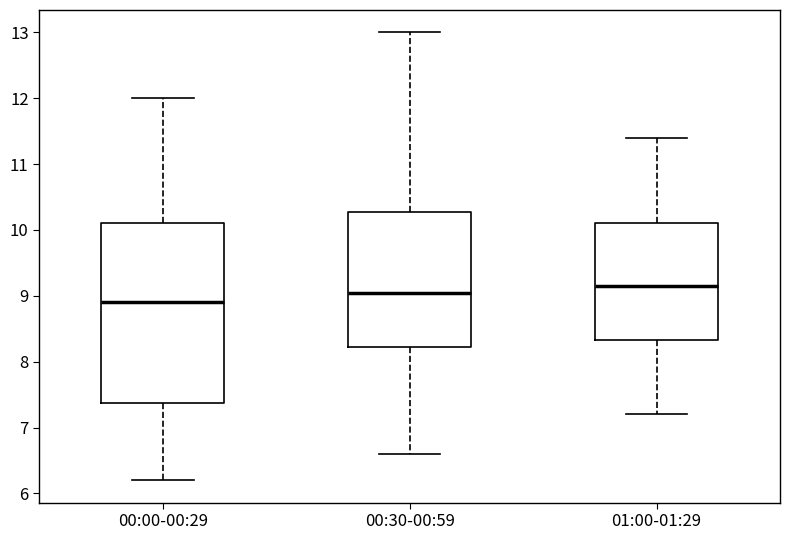

Reading left to right, read every box against the y-axis: the position of its median line, the range the box covers, and the ends of its whiskers. The values are not printed on the chart, so give them approximately, as read against the axis.

00:00-00:29: median 8.9, box 7.4 to 10.1, whiskers 6.2 to 12.0
00:30-00:59: median 9.1, box 8.2 to 10.3, whiskers 6.6 to 13.0
01:00-01:29: median 9.2, box 8.3 to 10.1, whiskers 7.2 to 11.4